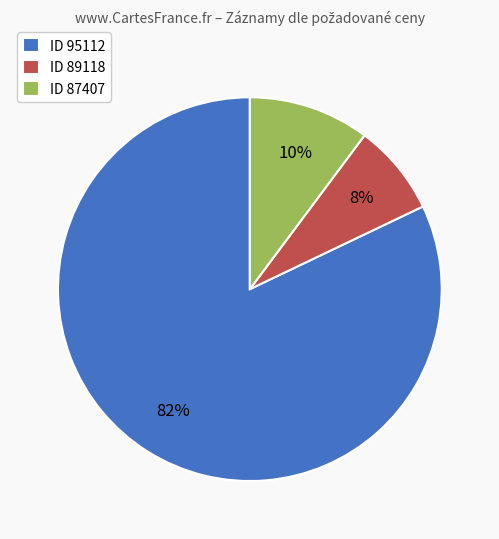

To the nearest percent, what portion does ID 95112 represent?

82%